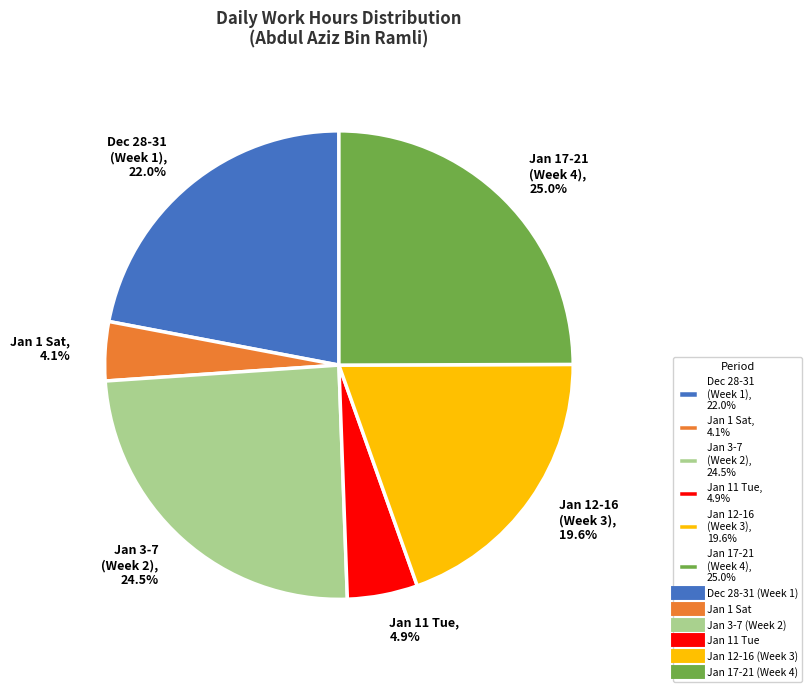

To the nearest percent, what is the difference between the largest and smallest slice percentages?

21%